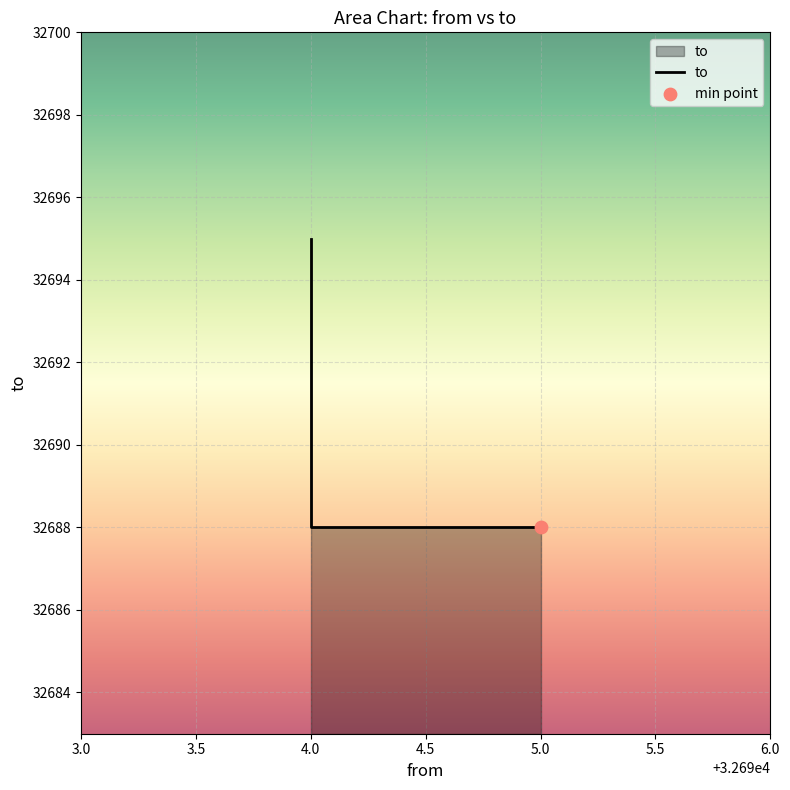

What is the change in value from 3.5 to 4.0?

+7